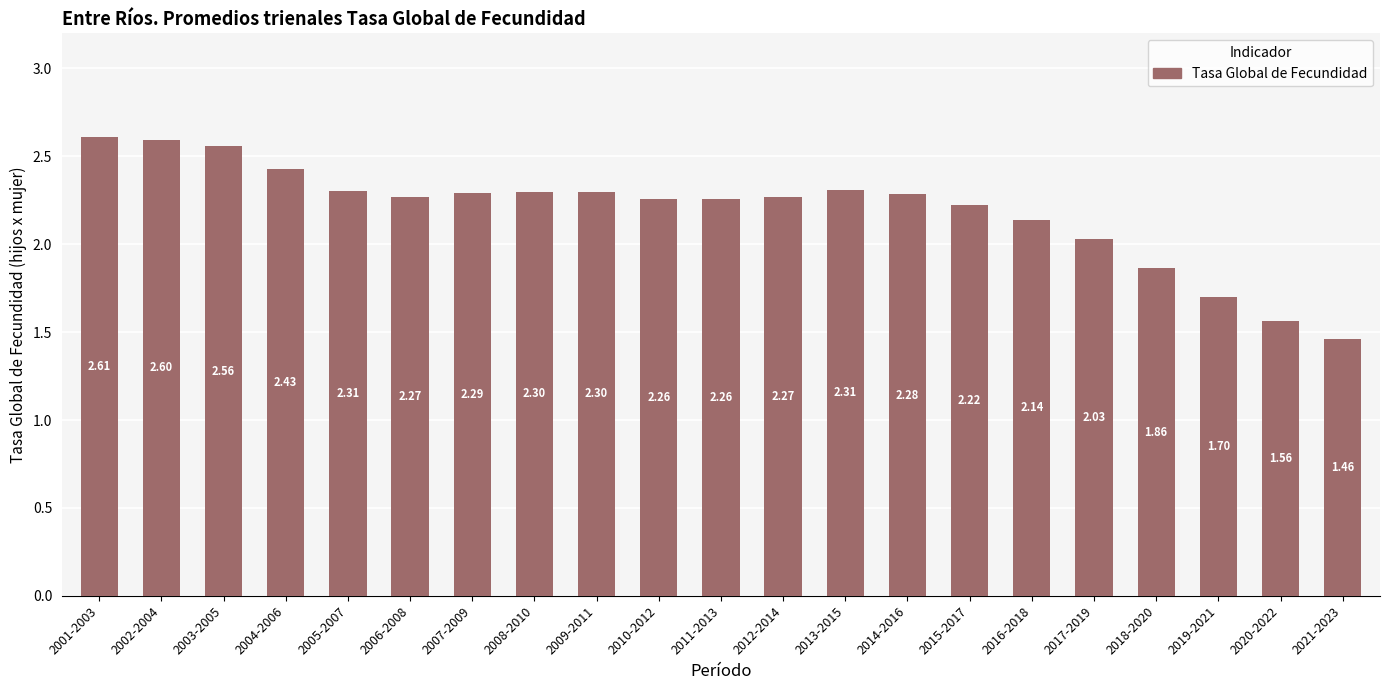

What is the maximum value shown in the chart?

2.6